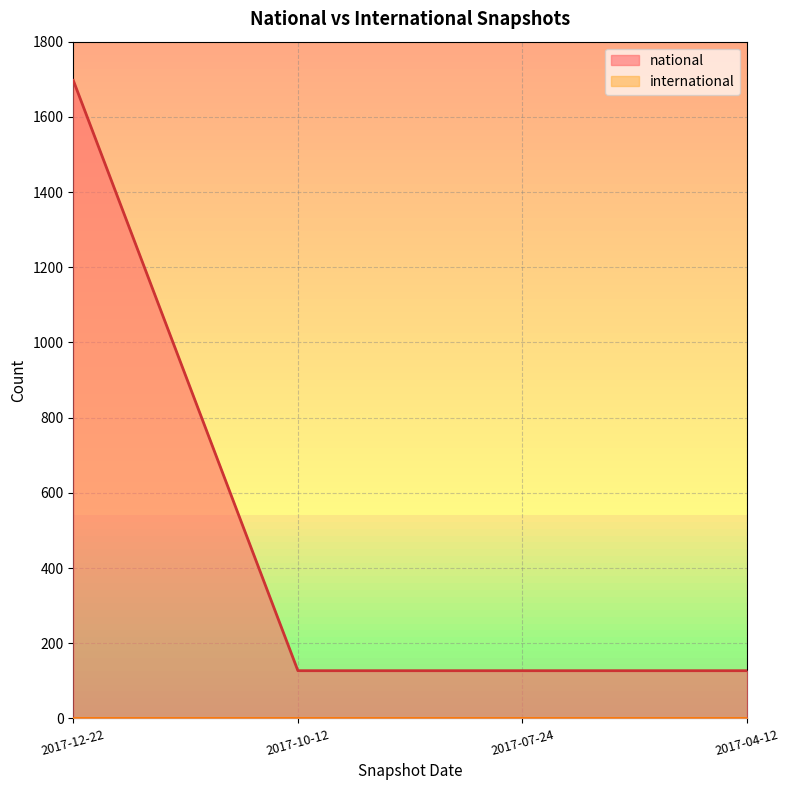

Count the number of data series in this chart.

2